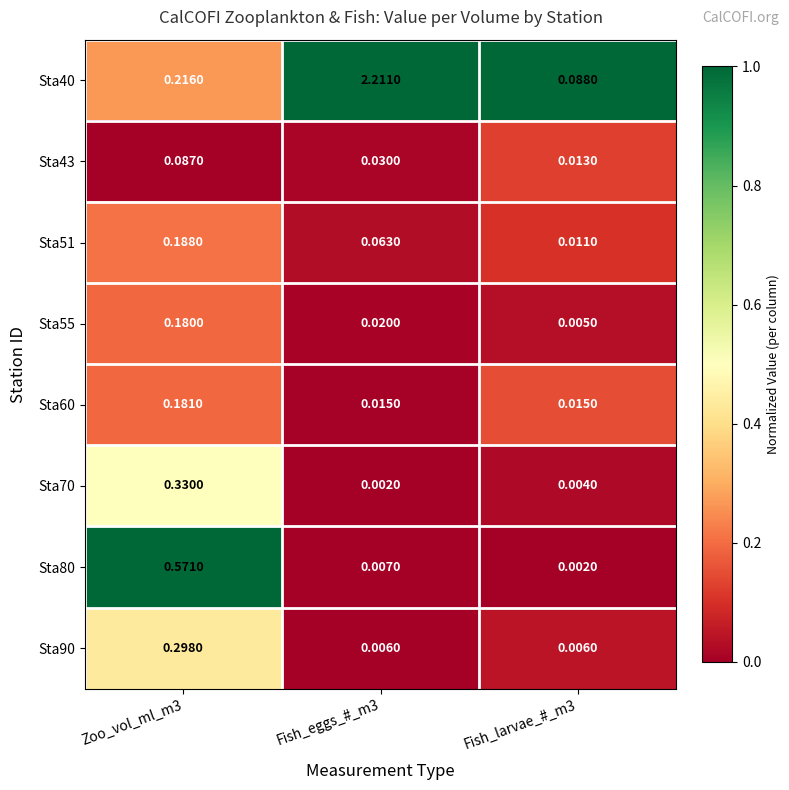

Which series has the largest total across all categories?

Sta40